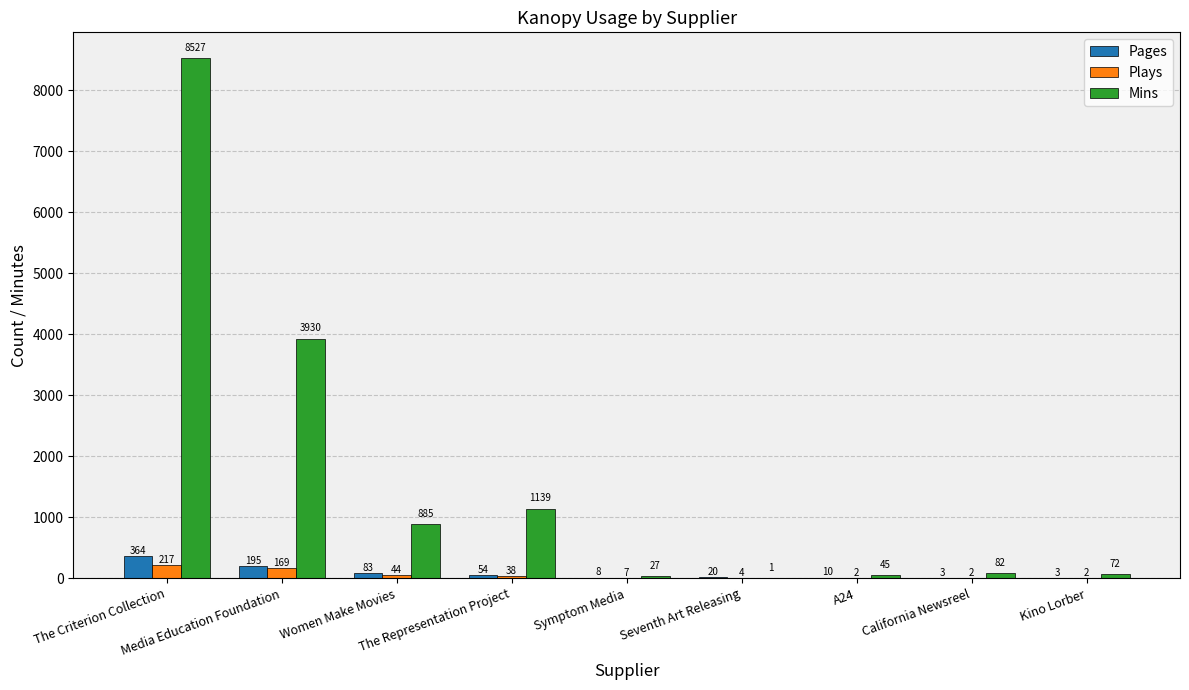

Which series has the largest total across all categories?

Mins